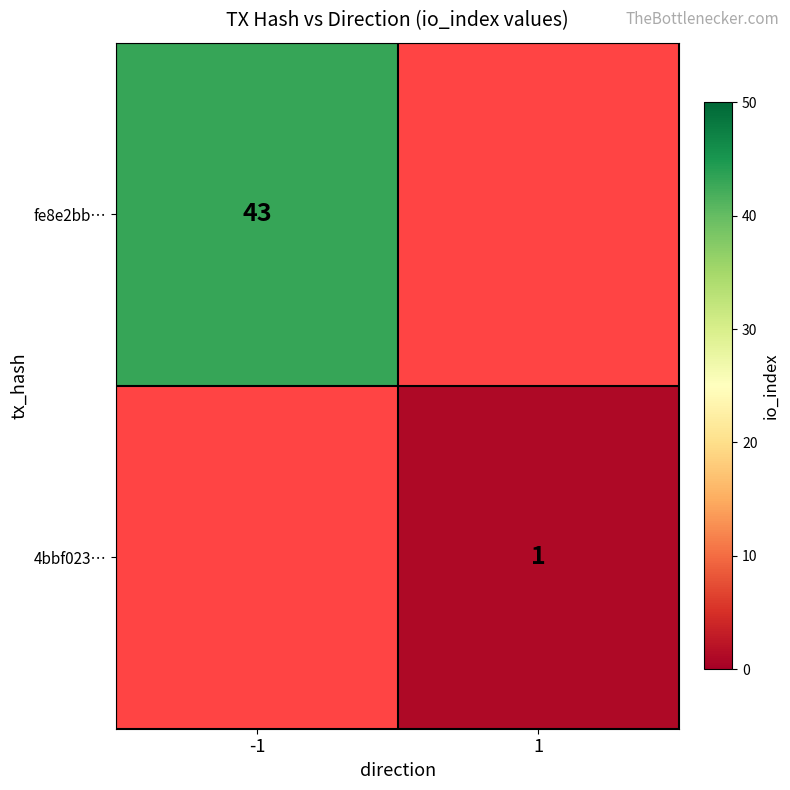

The fe8e2bb… series shows 43 at -1. True or false?

True